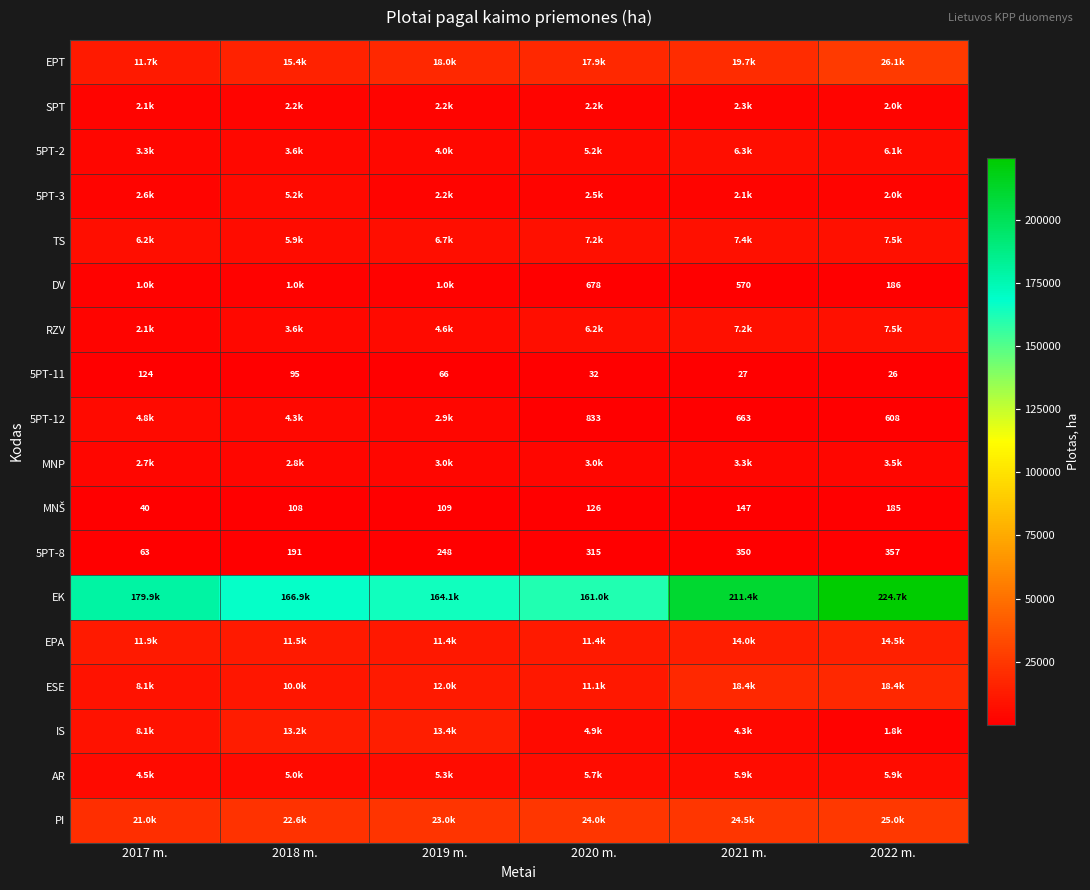

What is the smallest value displayed?

25.6